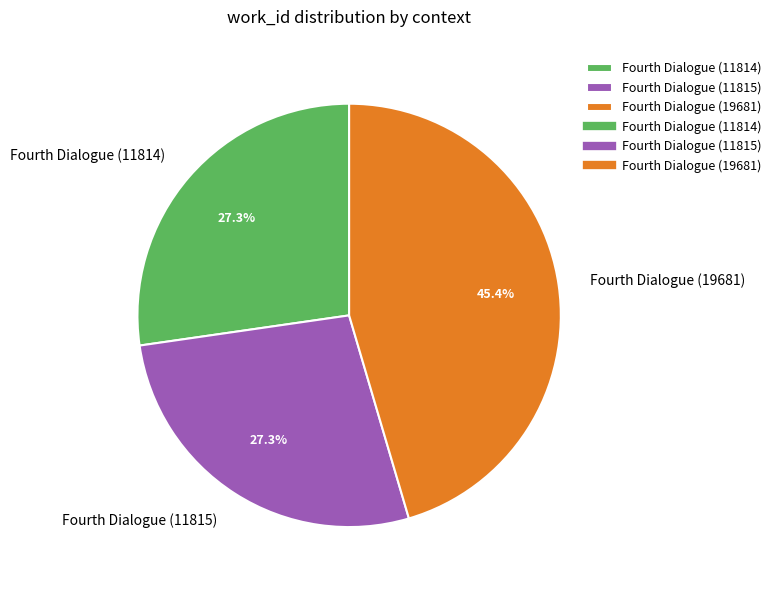

Between Fourth Dialogue (11814) and Fourth Dialogue (19681), which is larger?

Fourth Dialogue (19681)